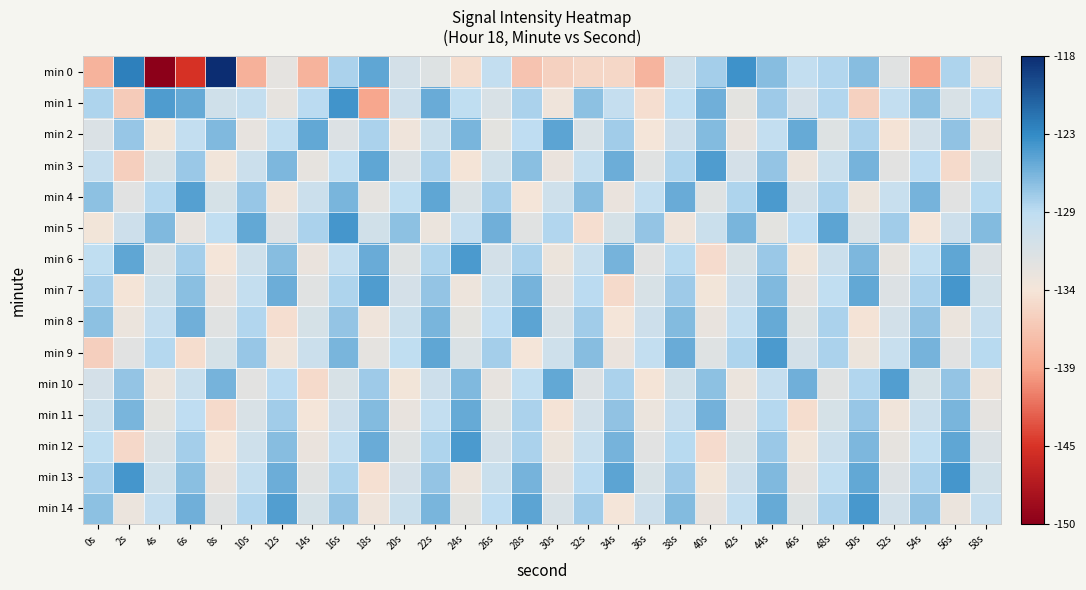

Which series has the widest spread of values?

min 0